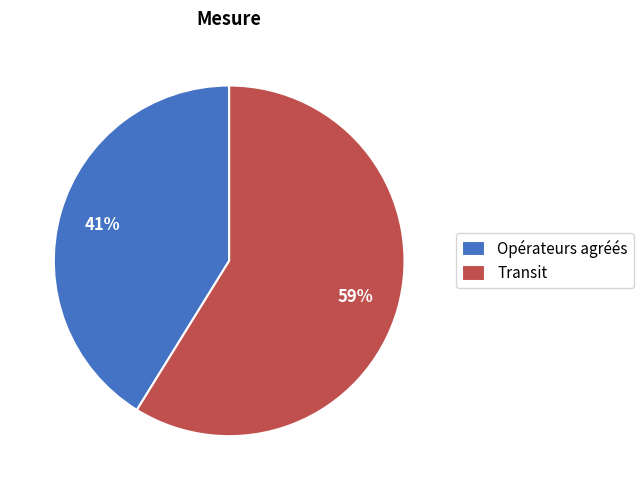

To the nearest percent, what is the difference between the largest and smallest slice percentages?

18%